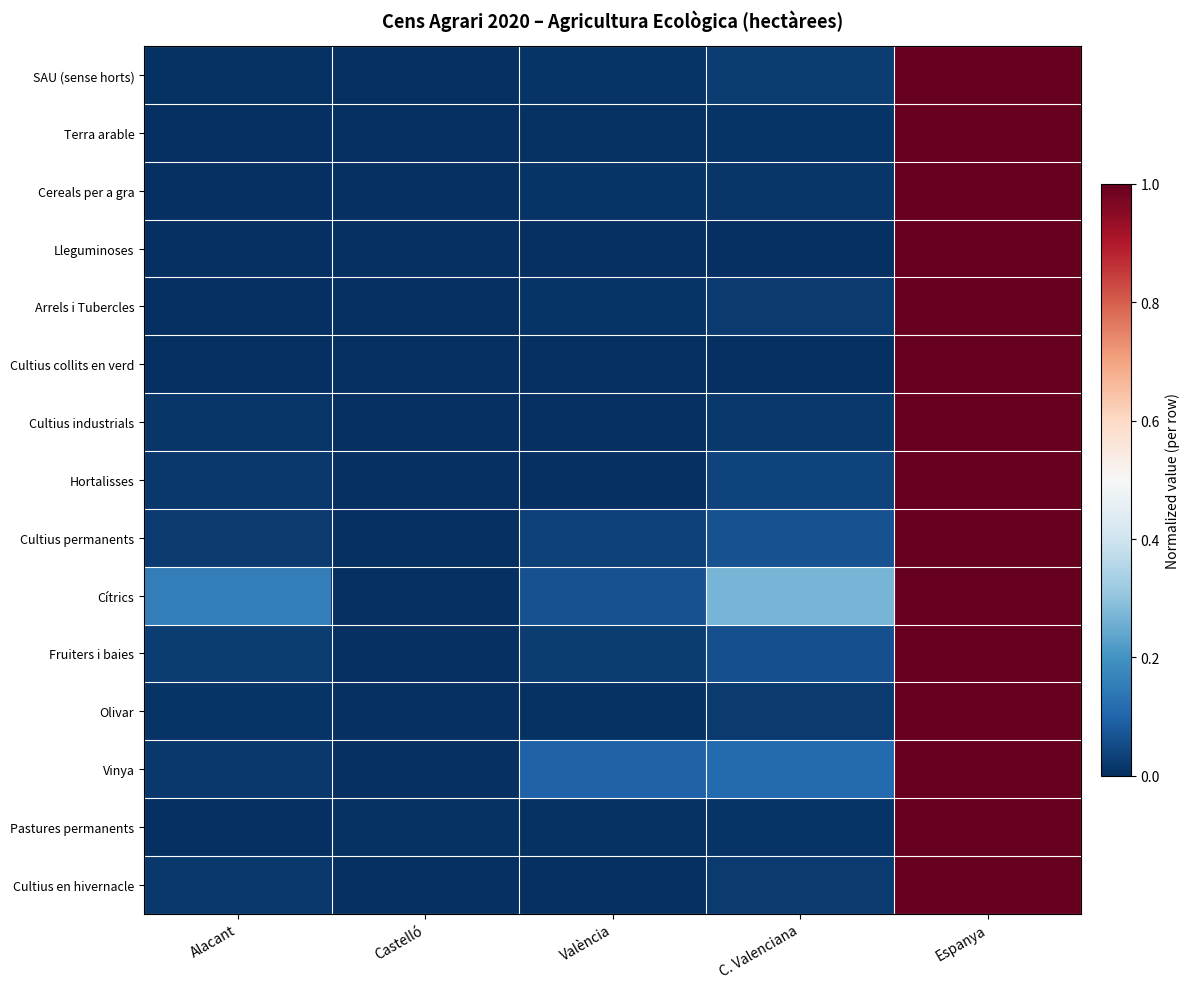

How many series are shown in this chart?

15